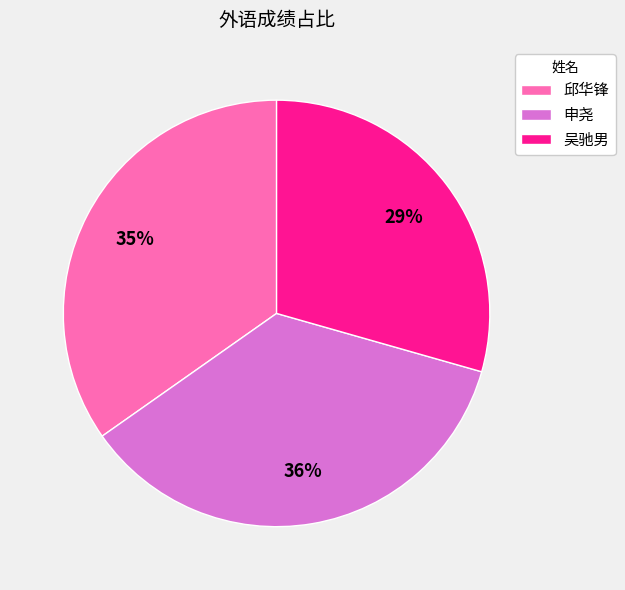

Does 申尧 account for over 50% of the chart?

No